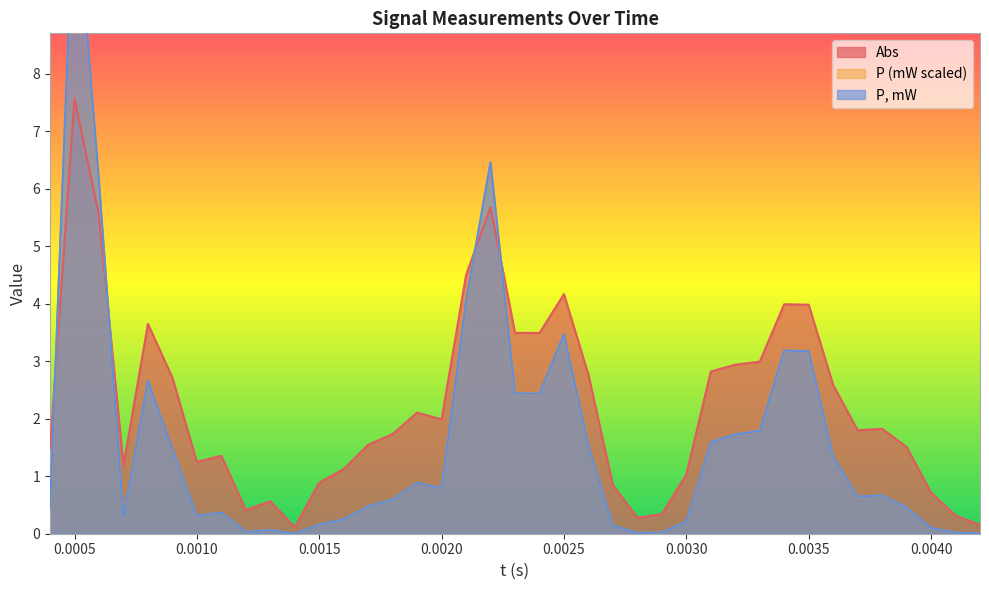

True or false: Abs has a value of 4.4 at 0.0032.

False